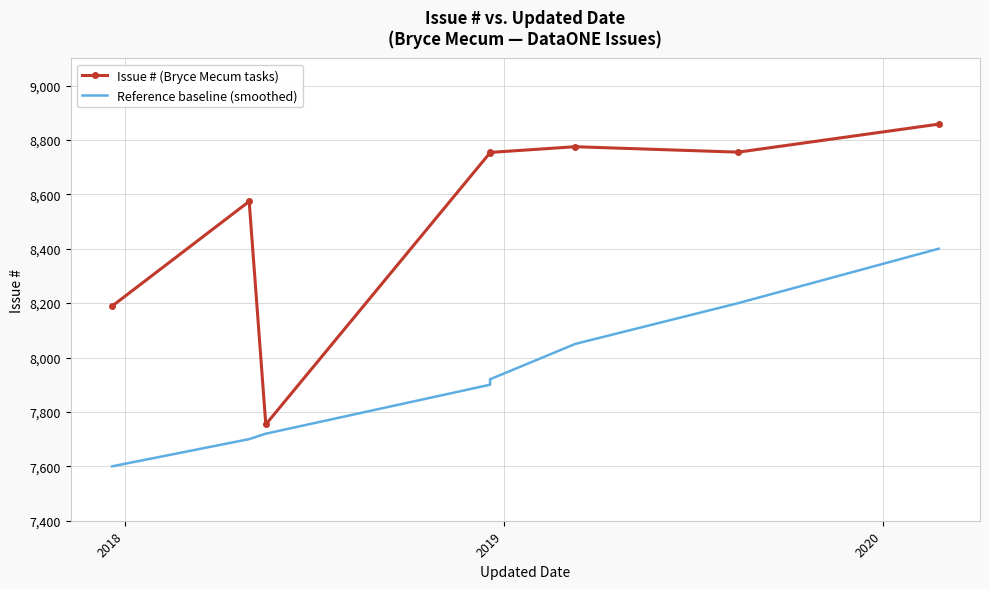

List the series in order of their overall mean, highest first.

Issue # (Bryce Mecum tasks), Reference baseline (smoothed)